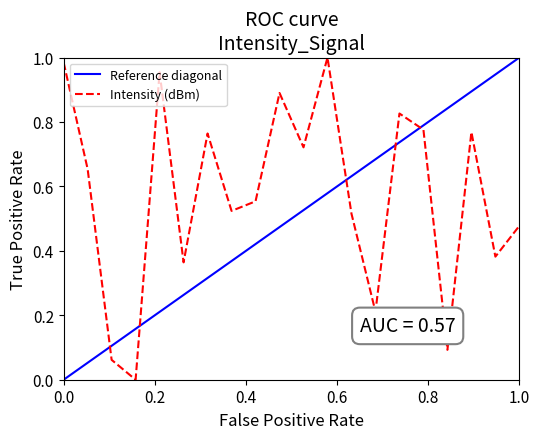

What is the maximum value shown in the chart?

1.0